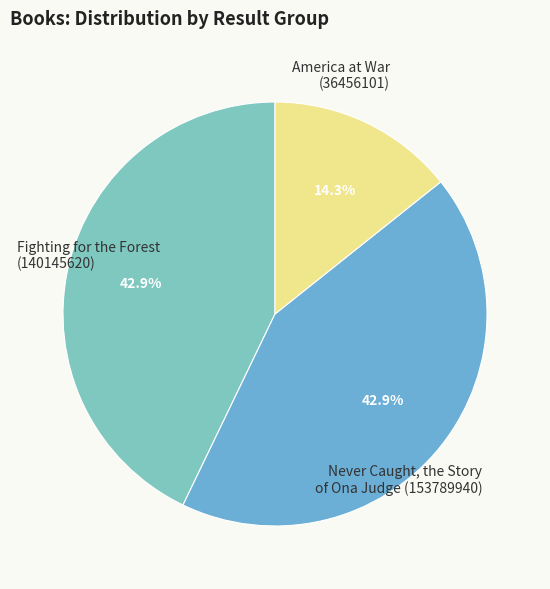

How many slices are in this pie chart?

3